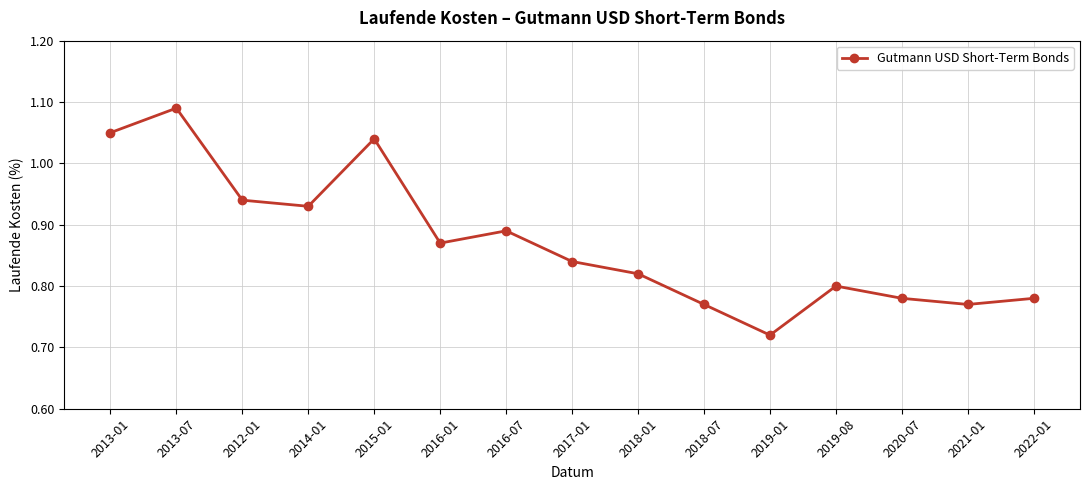

Is this an area chart (filled region under the line)?

No